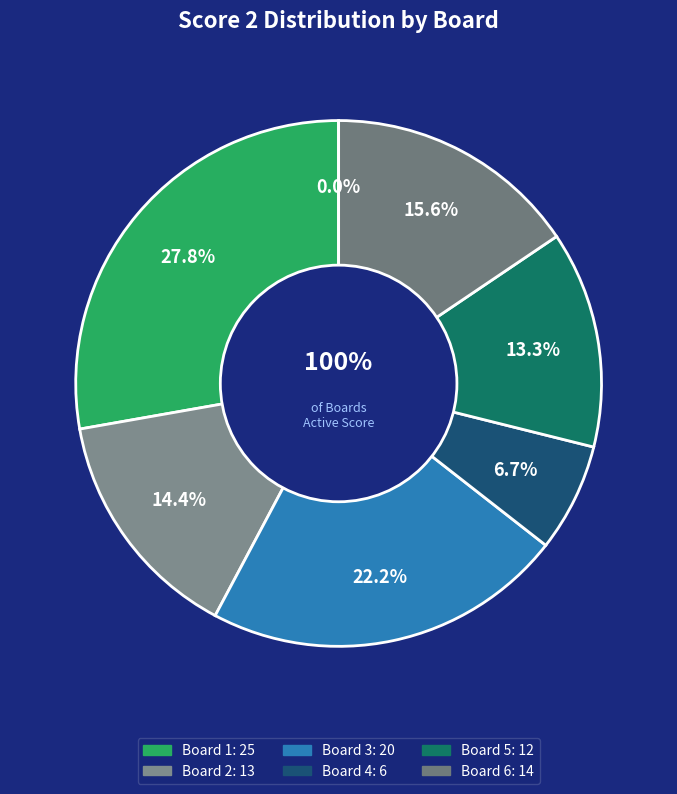

Does 6 represent more than half of the total?

No